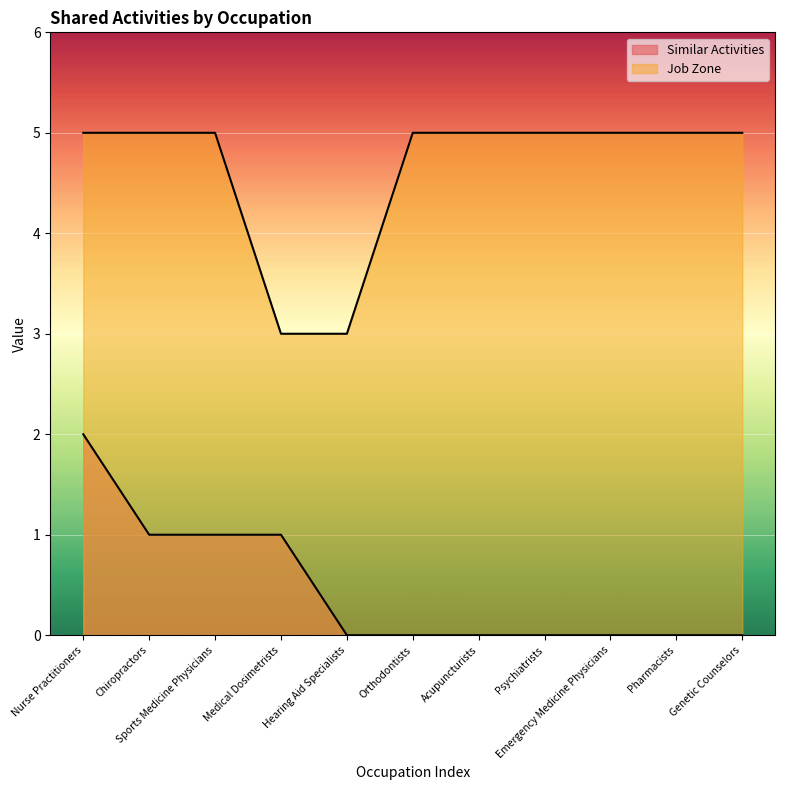

Is the value of Similar Activities at Genetic Counselors greater than the value of Job Zone at Psychiatrists?

No